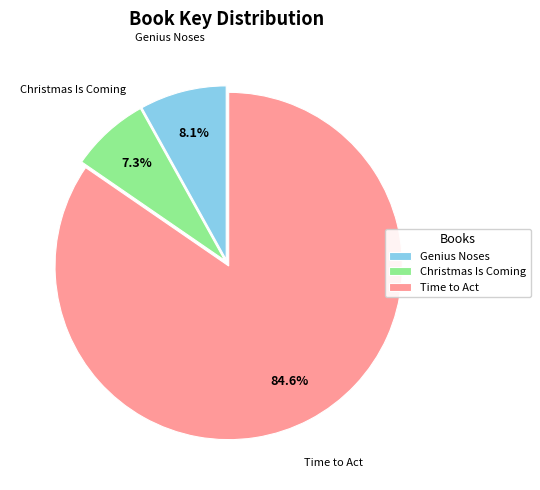

To the nearest percent, what is the difference between the largest and smallest slice percentages?

77%